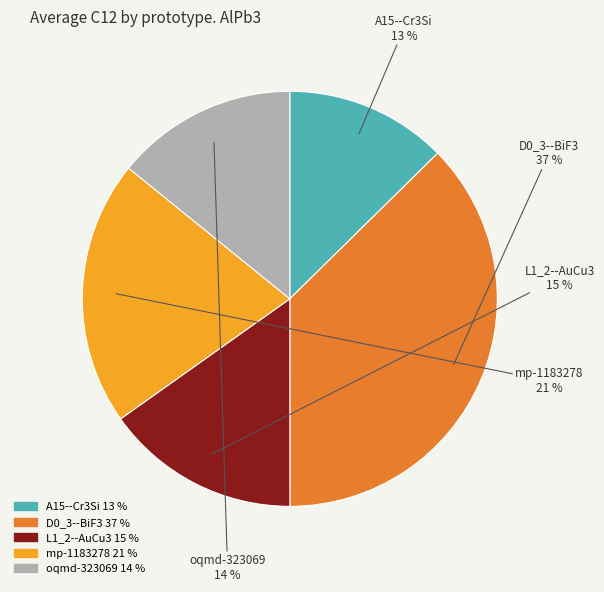

True or false: mp-1183278 accounts for 21% of the total.

True